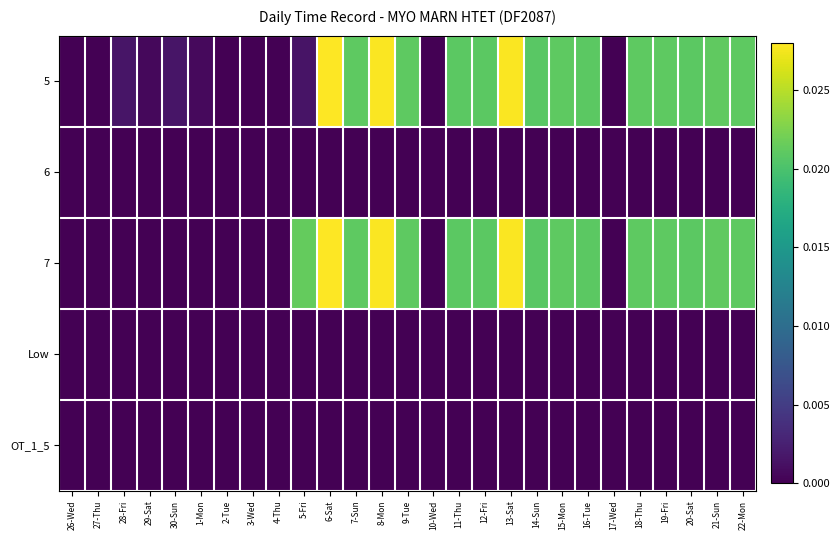

Which series has the largest total across all categories?

7